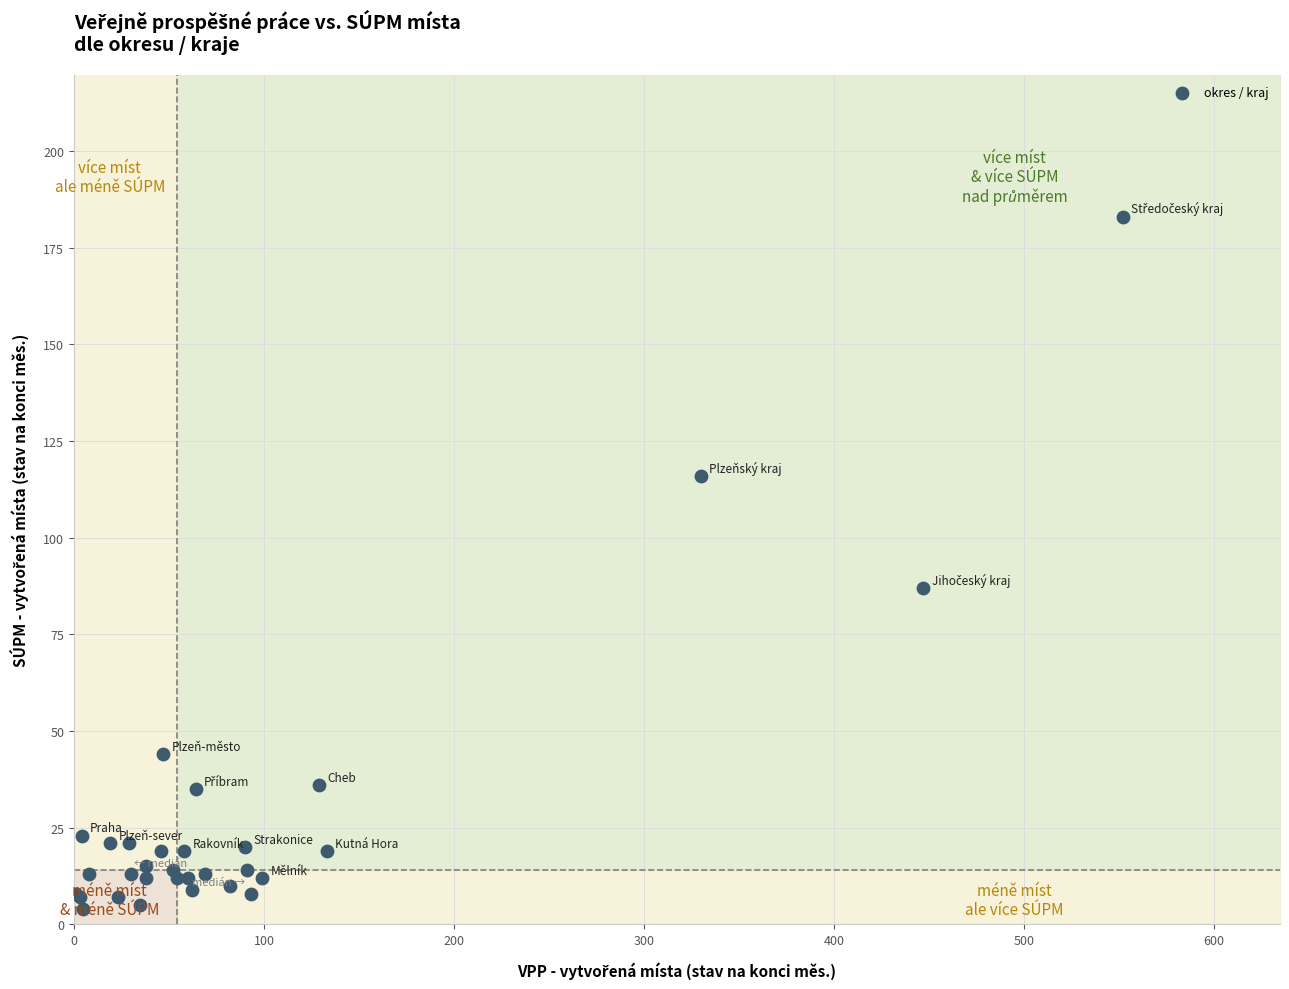

What Y value in the scatter plot is closest to 93?

87